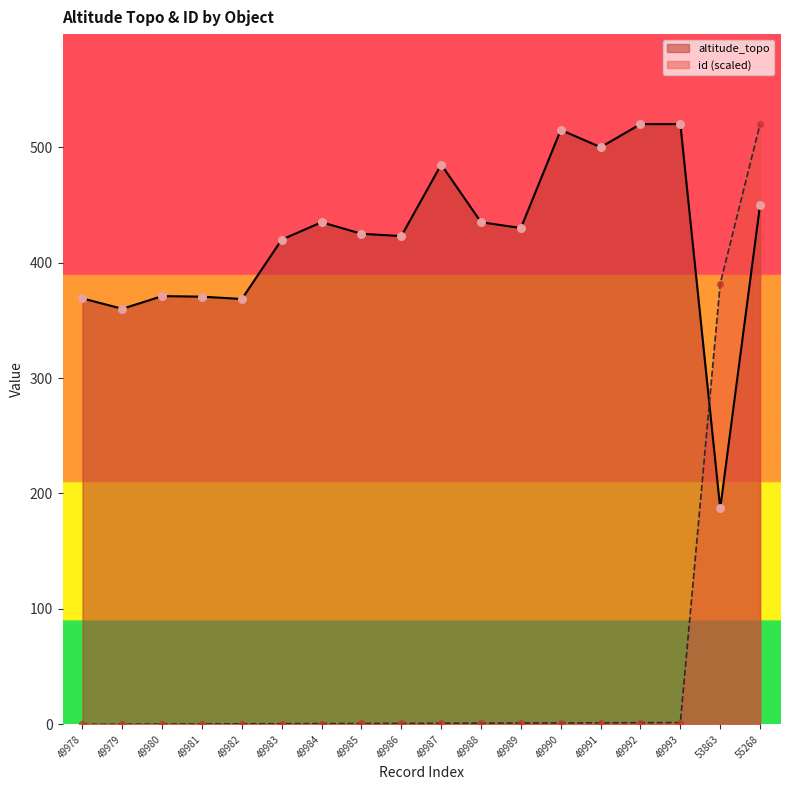

Which series has the largest Y range (max minus min)?

id